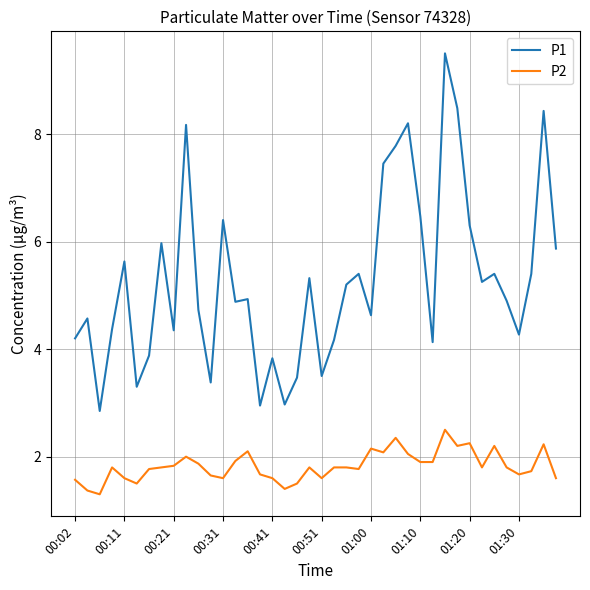

List the series in order of their overall mean, highest first.

P1, P2